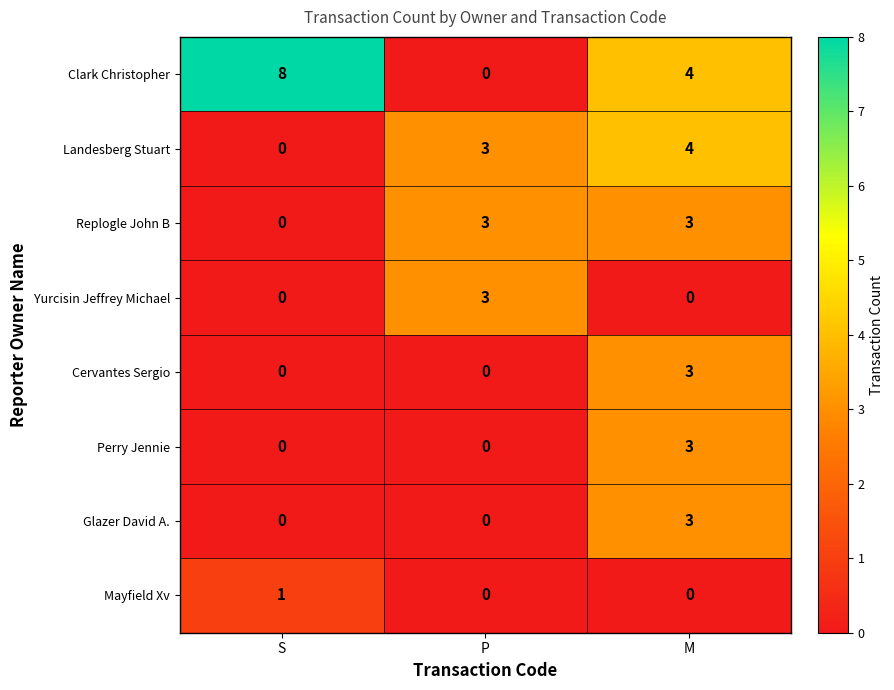

Count the Glazer David A. values in the range 0 to 3.

3